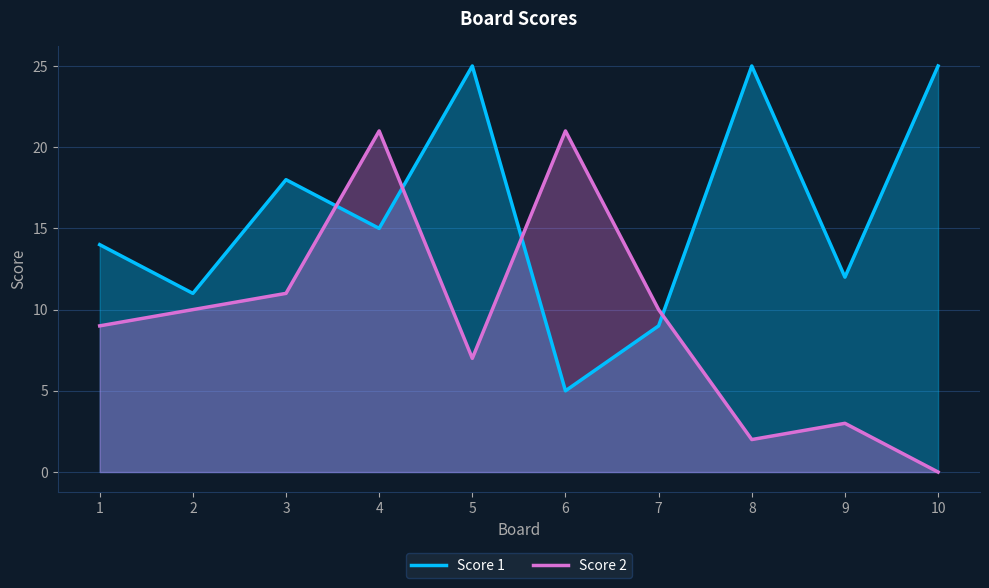

At how many categories does at least one series exceed 16?

6